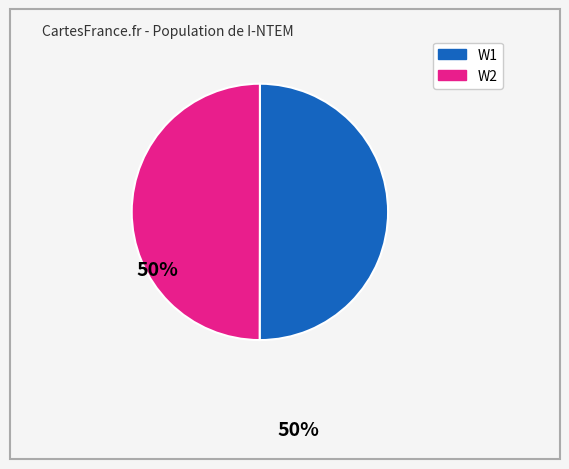

The W1 slice represents 50% of the pie. True or false?

True